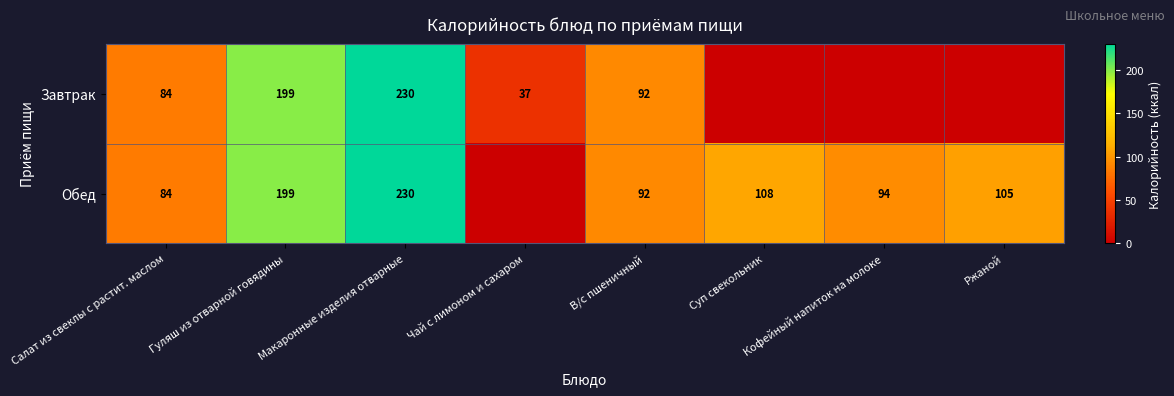

Is it true that Обед equals 85 at Макаронные изделия отварные?

False